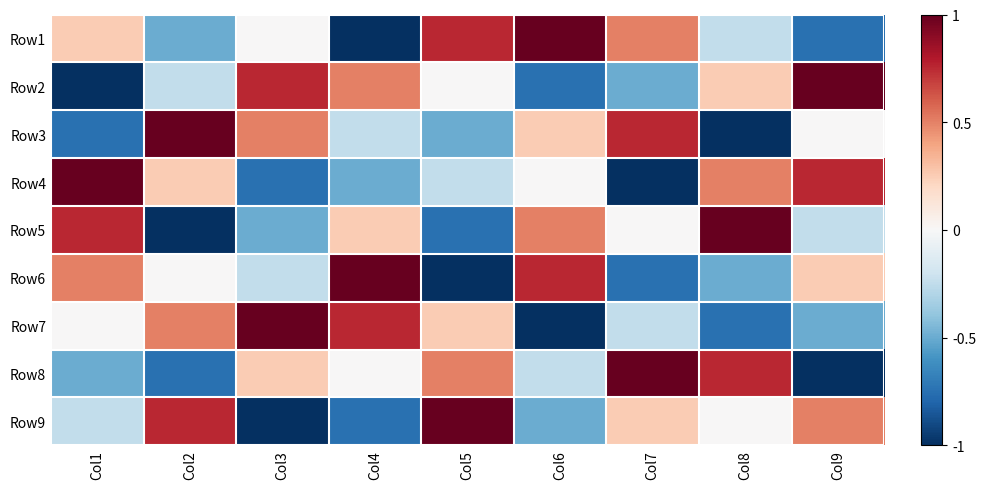

Which label corresponds to the largest value in the chart?

Col6